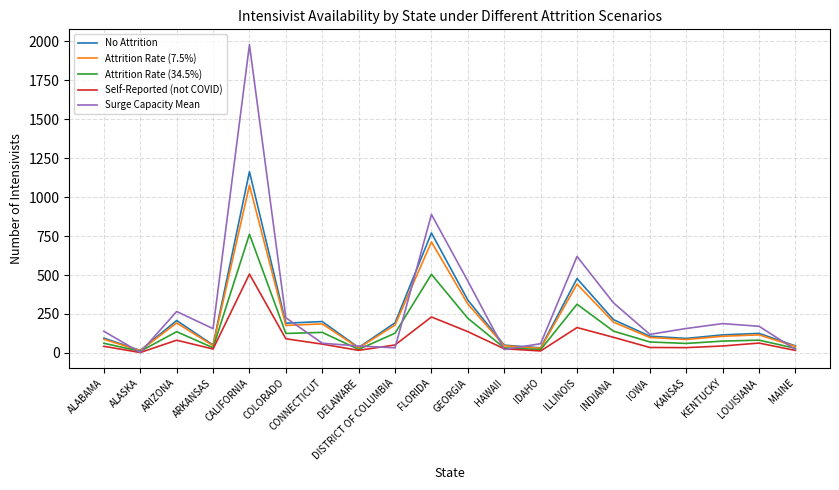

How many categories are shown in the chart?

20